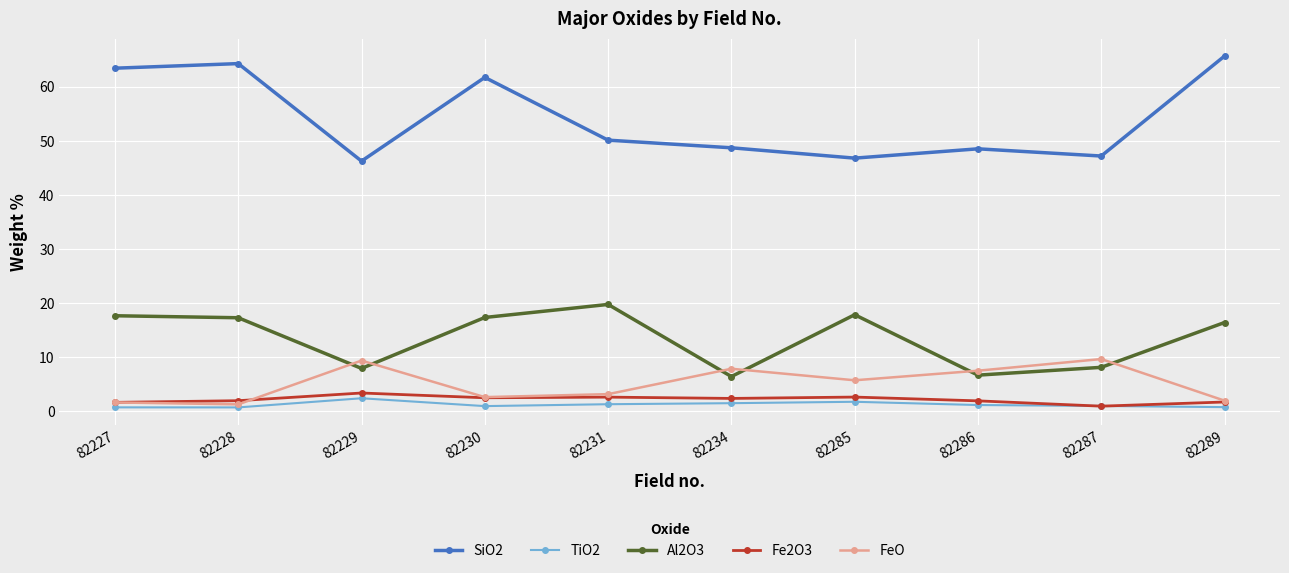

How many distinct data groups are displayed?

5